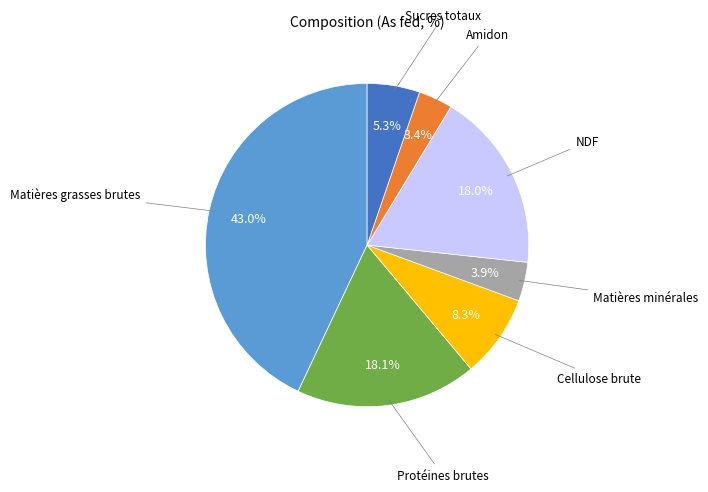

Combined, what portion of the pie is Cellulose brute and Matières grasses brutes?

51.3%